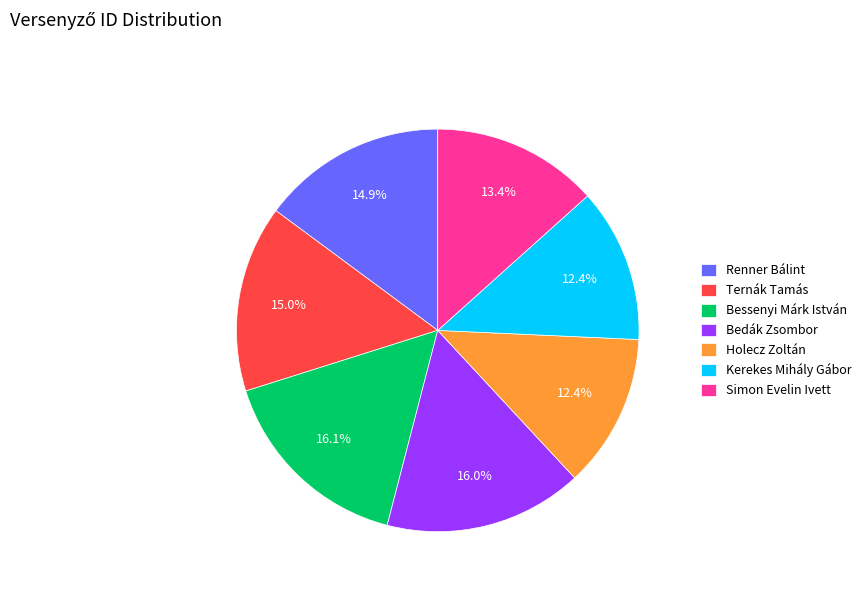

To the nearest percent, what is the combined percentage of Holecz Zoltán and Kerekes Mihály Gábor?

25%